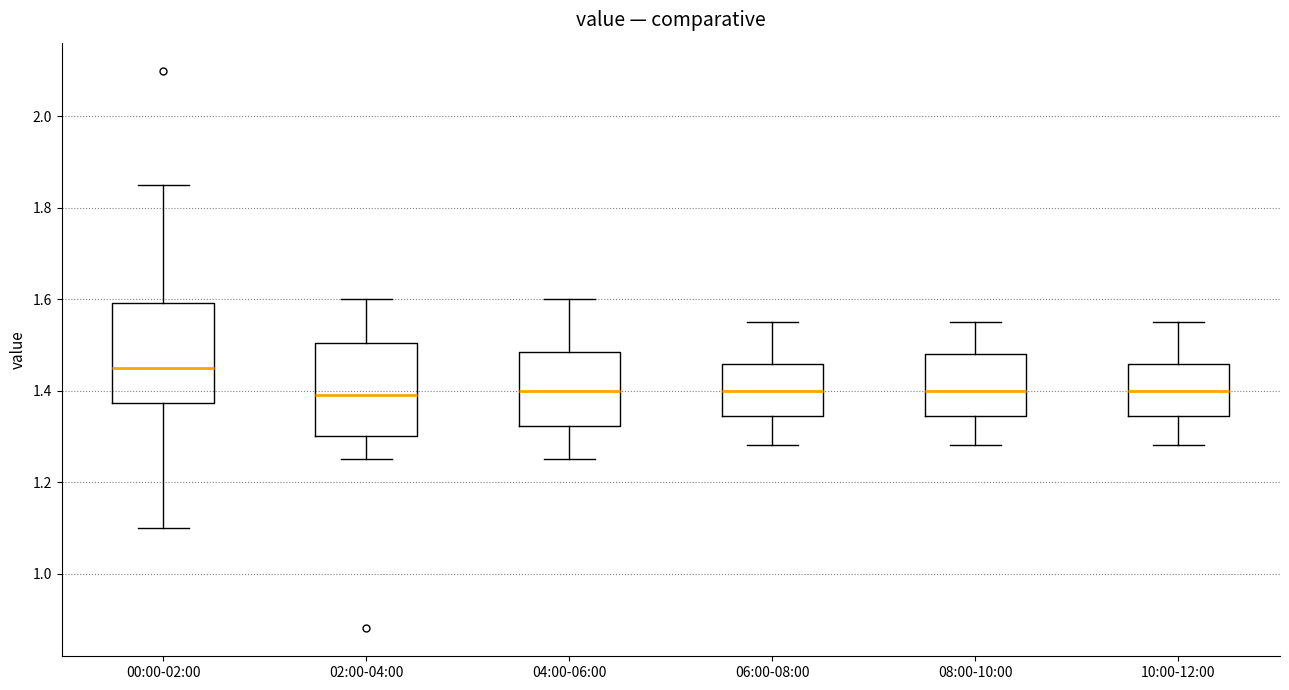

Reading left to right, read every box against the y-axis: the position of its median line, the range the box covers, and the ends of its whiskers. The values are not printed on the chart, so give them approximately, as read against the axis.

00:00-02:00: median 1.46, box 1.38 to 1.60, whiskers 1.10 to 1.86
02:00-04:00: median 1.40, box 1.30 to 1.50, whiskers 1.26 to 1.60
04:00-06:00: median 1.40, box 1.32 to 1.48, whiskers 1.26 to 1.60
06:00-08:00: median 1.40, box 1.34 to 1.46, whiskers 1.28 to 1.56
08:00-10:00: median 1.40, box 1.34 to 1.48, whiskers 1.28 to 1.56
10:00-12:00: median 1.40, box 1.34 to 1.46, whiskers 1.28 to 1.56